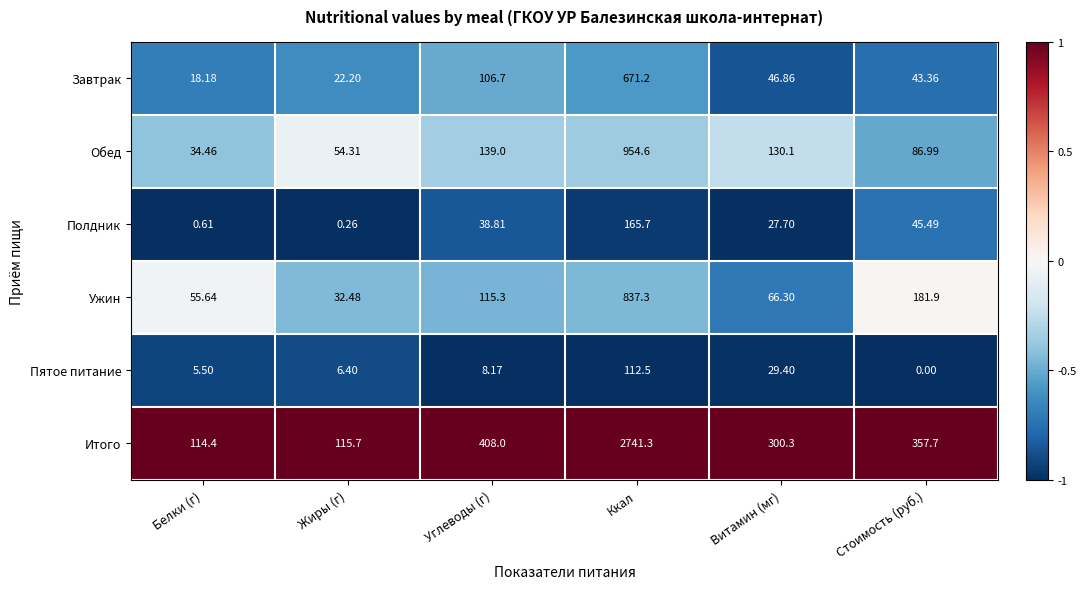

Rank the series at Углеводы (г) from lowest to highest value.

Пятое питание, Полдник, Завтрак, Ужин, Обед, Итого